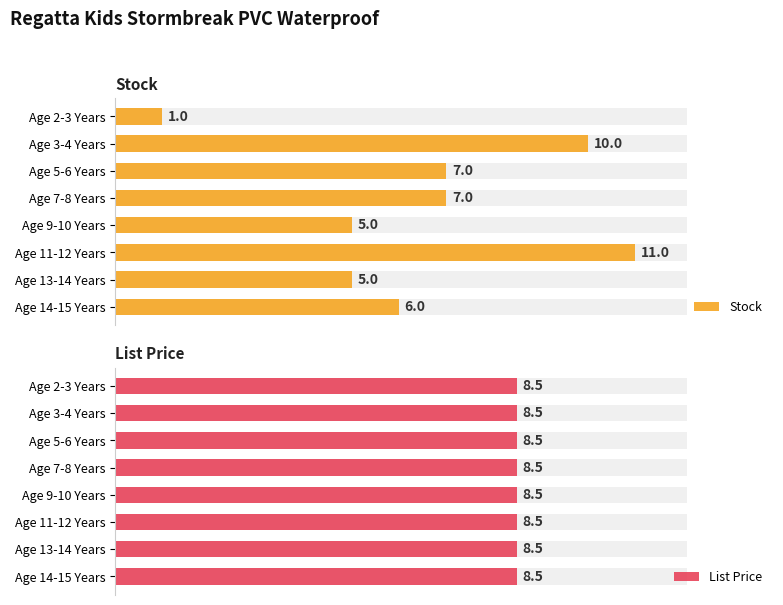

True or false: List Price has a value of 0.9 at 0.

False